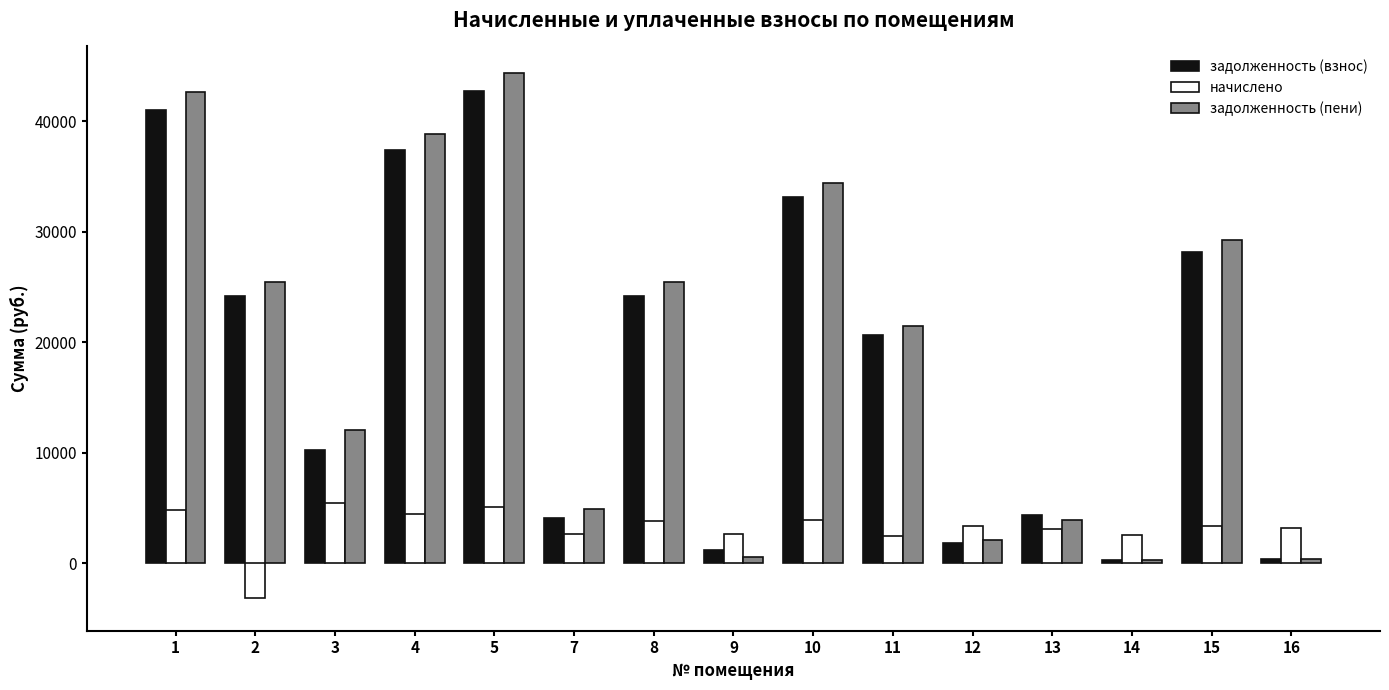

Rank the series at 8 from highest to lowest value.

задолженность (пени), задолженность (взнос), начислено